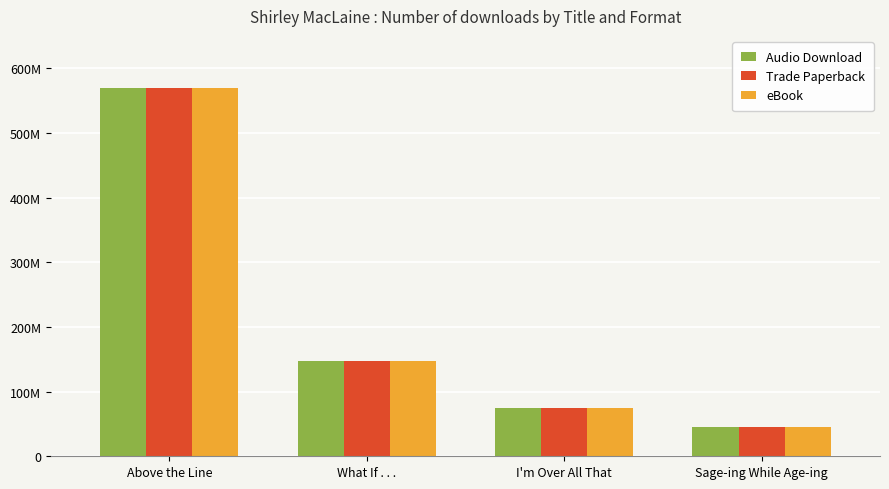

What is the difference between the maximum and minimum values in the eBook series?

525425425